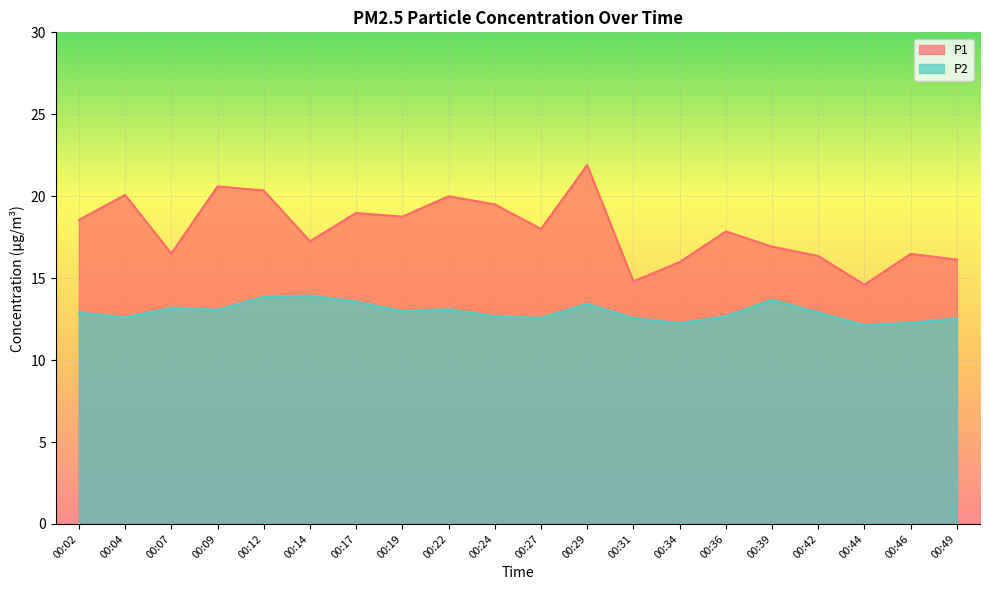

Which category has the lowest value across all series?

00:44